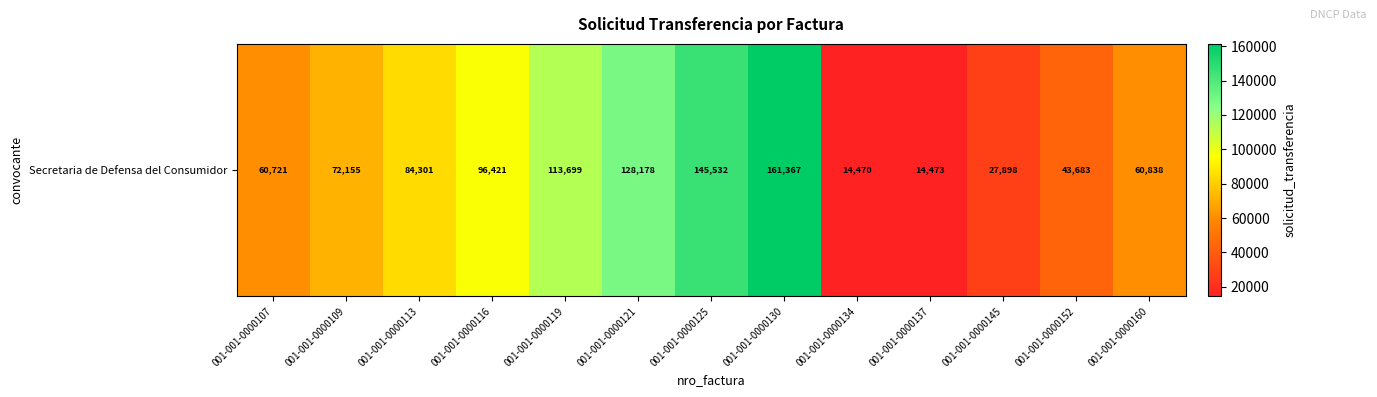

How many data points are above 72155?

6